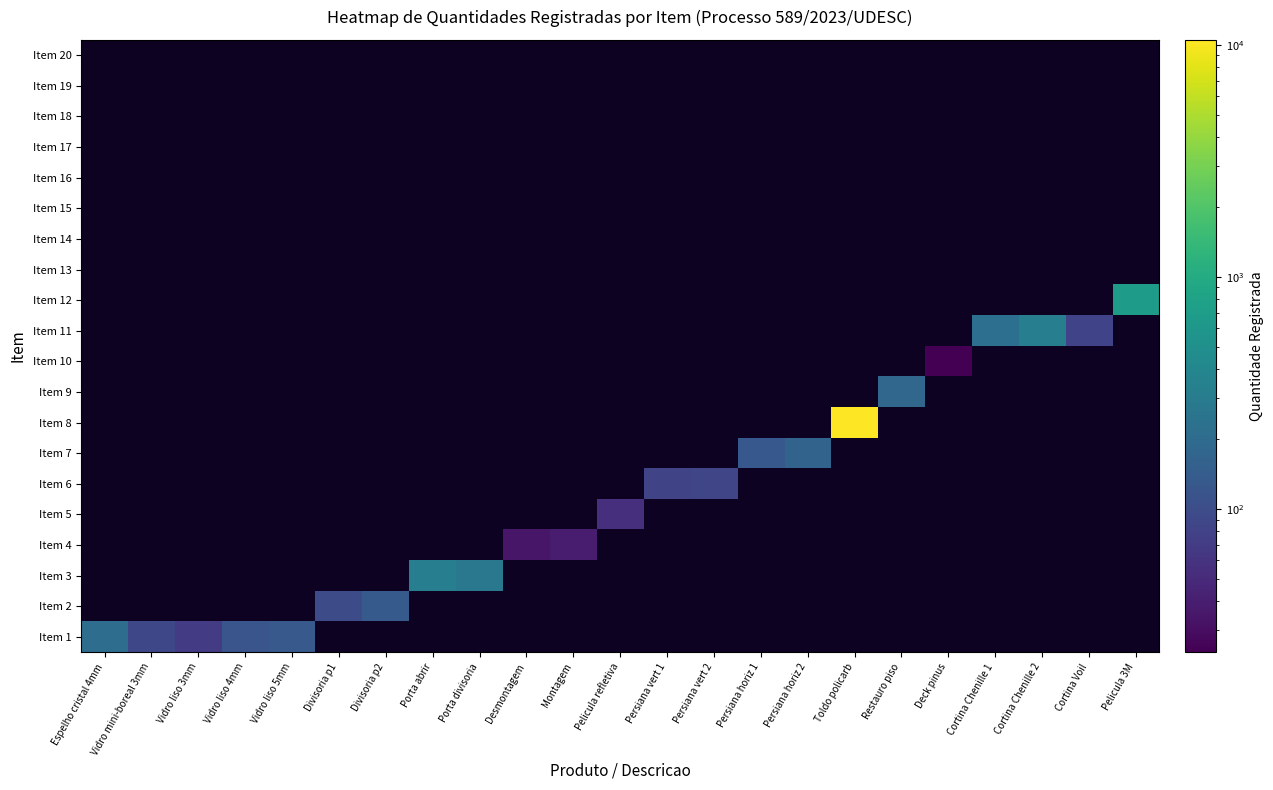

How many data points does each series have?

23